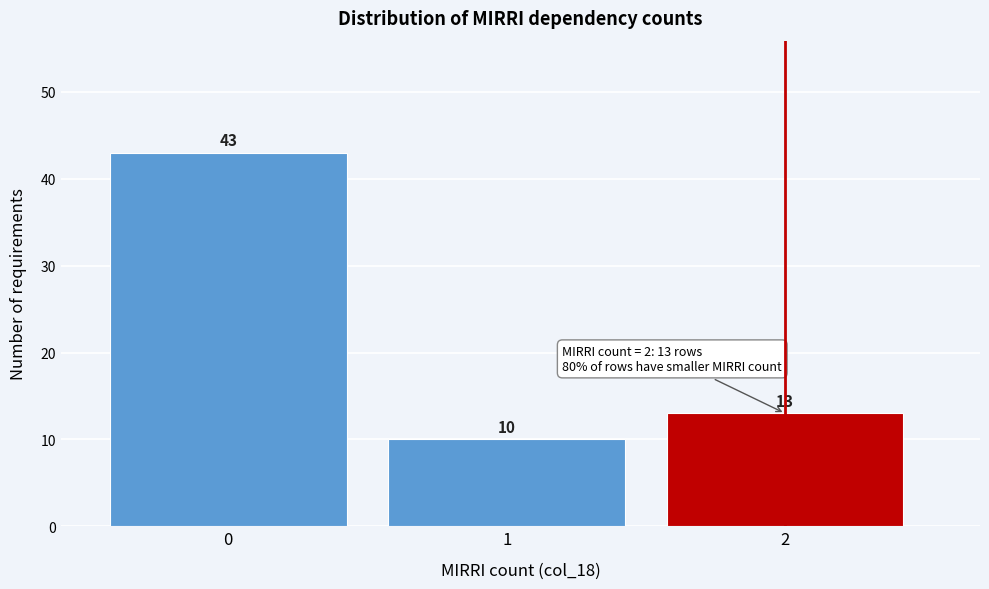

What is the height of the bar covering 0.5 to 1.5 on the x-axis?

10